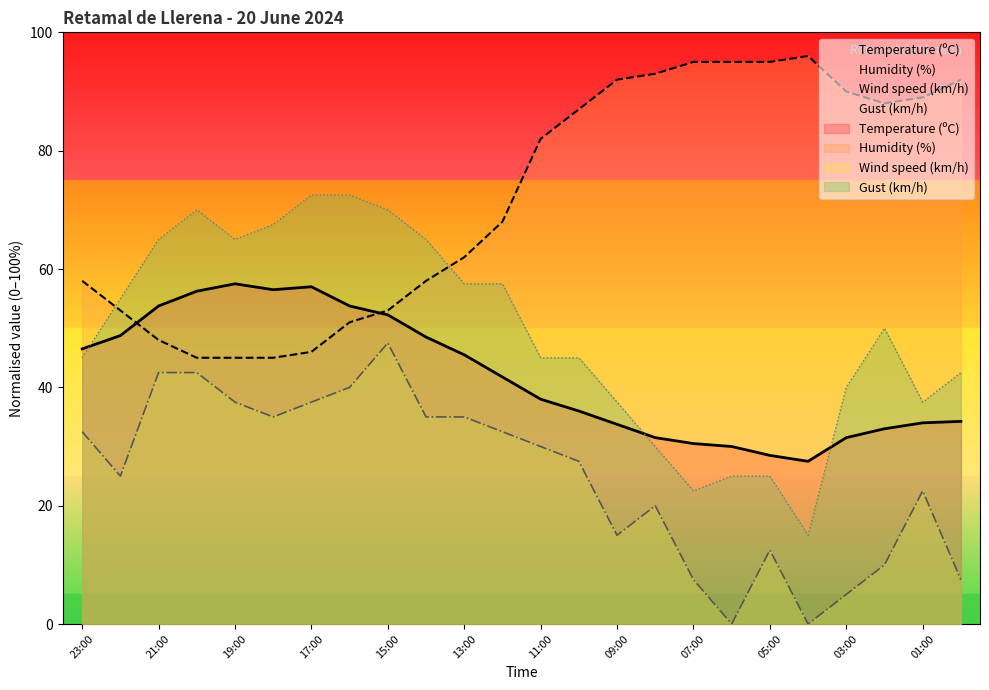

True or false: Gust (km/h) and Wind speed (km/h) cross at least once.

False